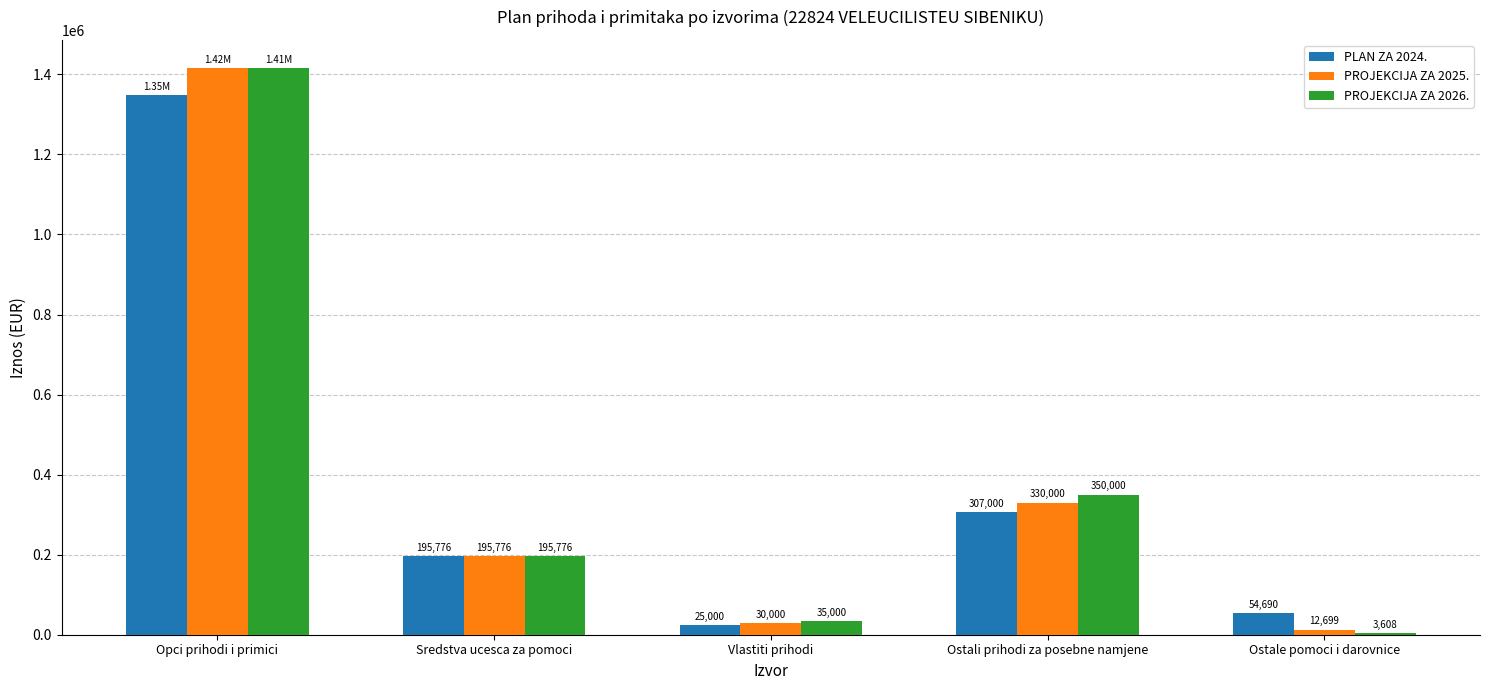

At which category is the sum across all series the highest?

Opci prihodi i primici